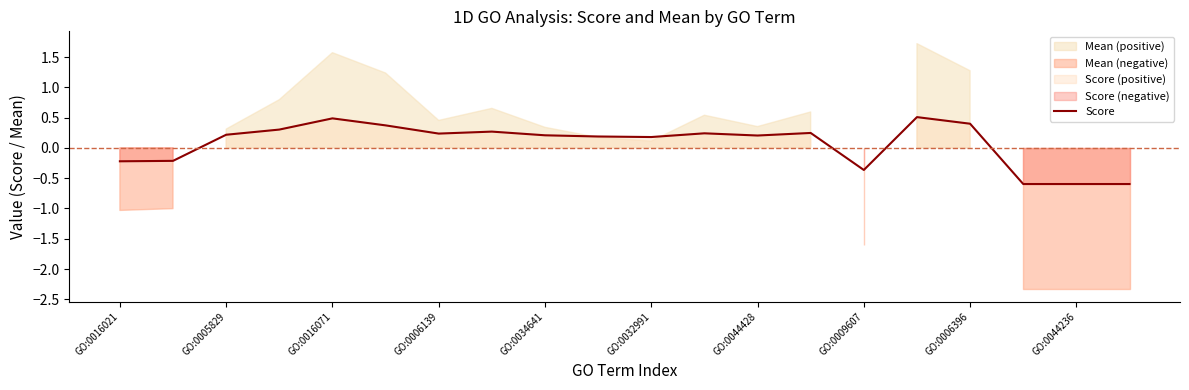

At which category does the chart reach its peak across all series?

15